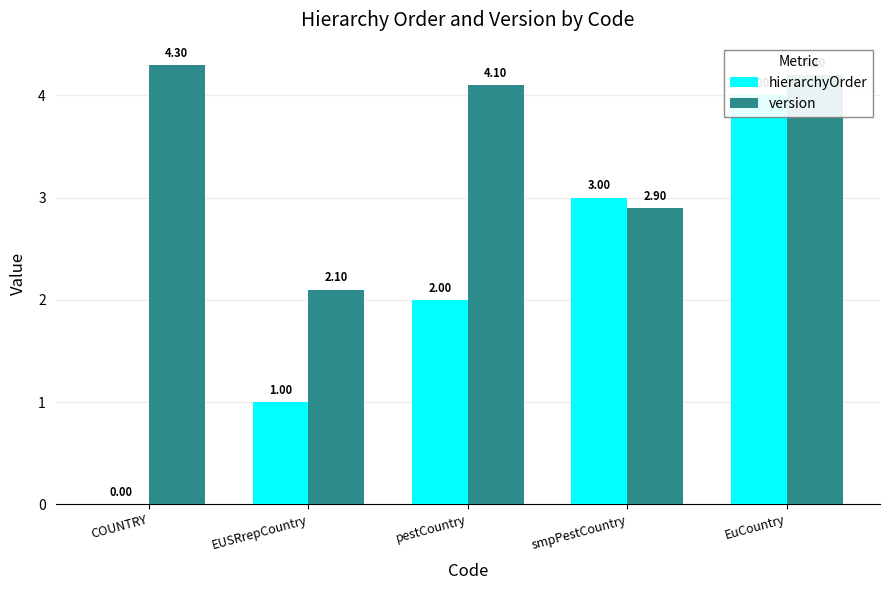

Reading left to right, transcribe all the data shown in this chart.

hierarchyOrder: 0.0	1.0	2.0	3.0	4.0
version: 4.3	2.1	4.1	2.9	4.2